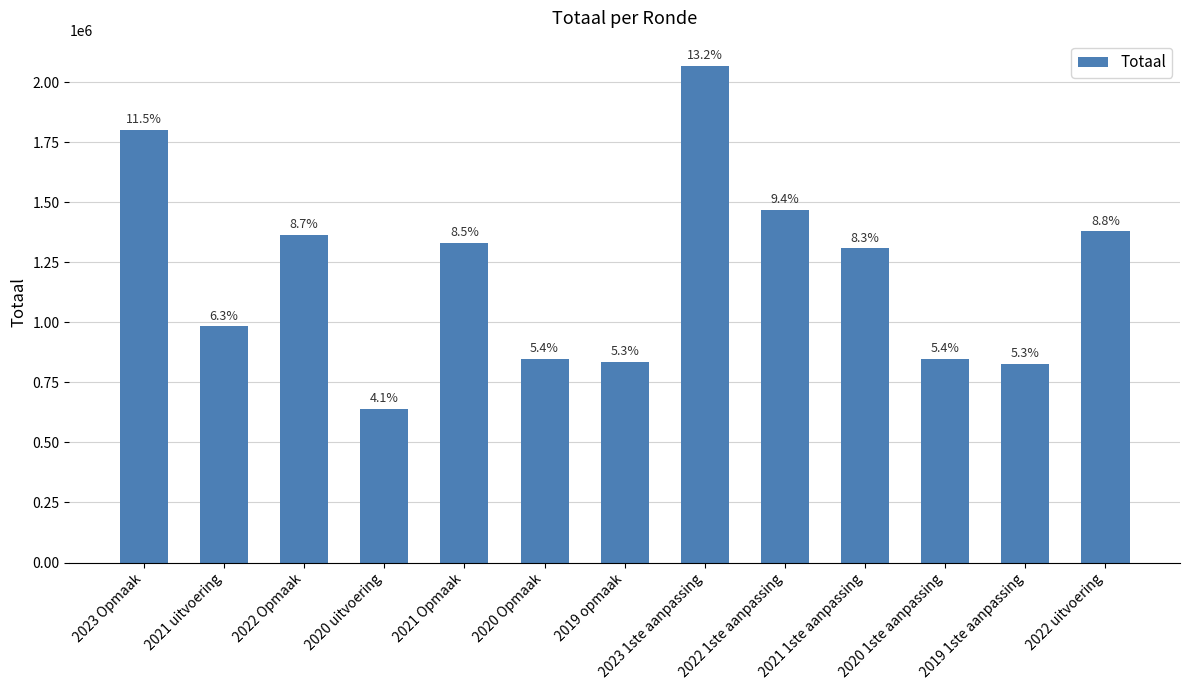

At which label does the data first exceed 1307456?

2023 Opmaak